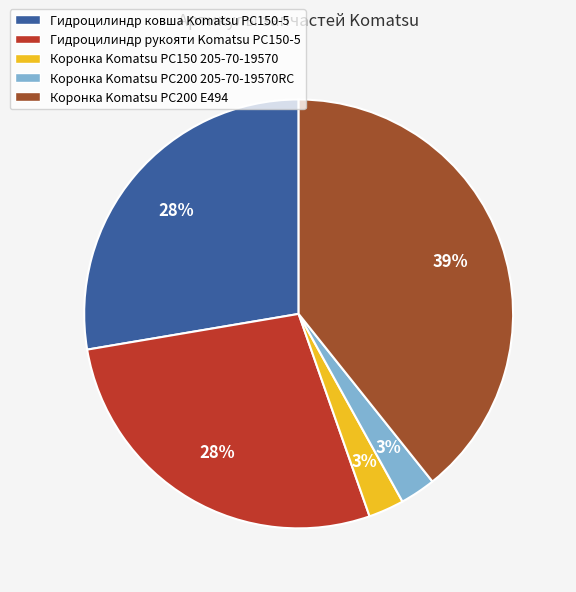

How many slices are in this pie chart?

5